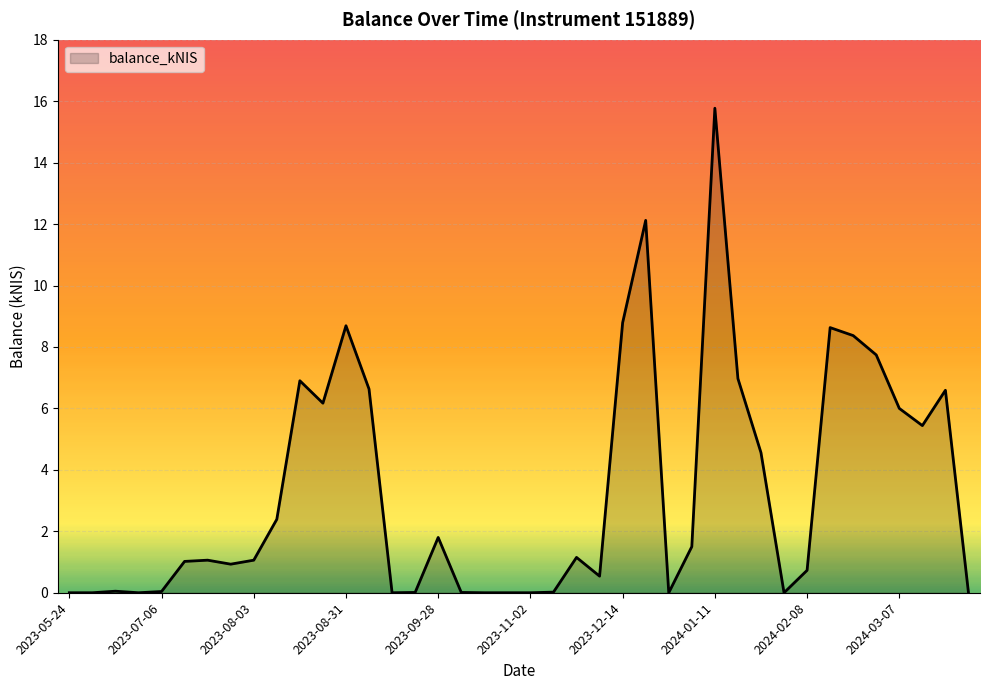

Does the chart display data point markers on the line(s)?

No